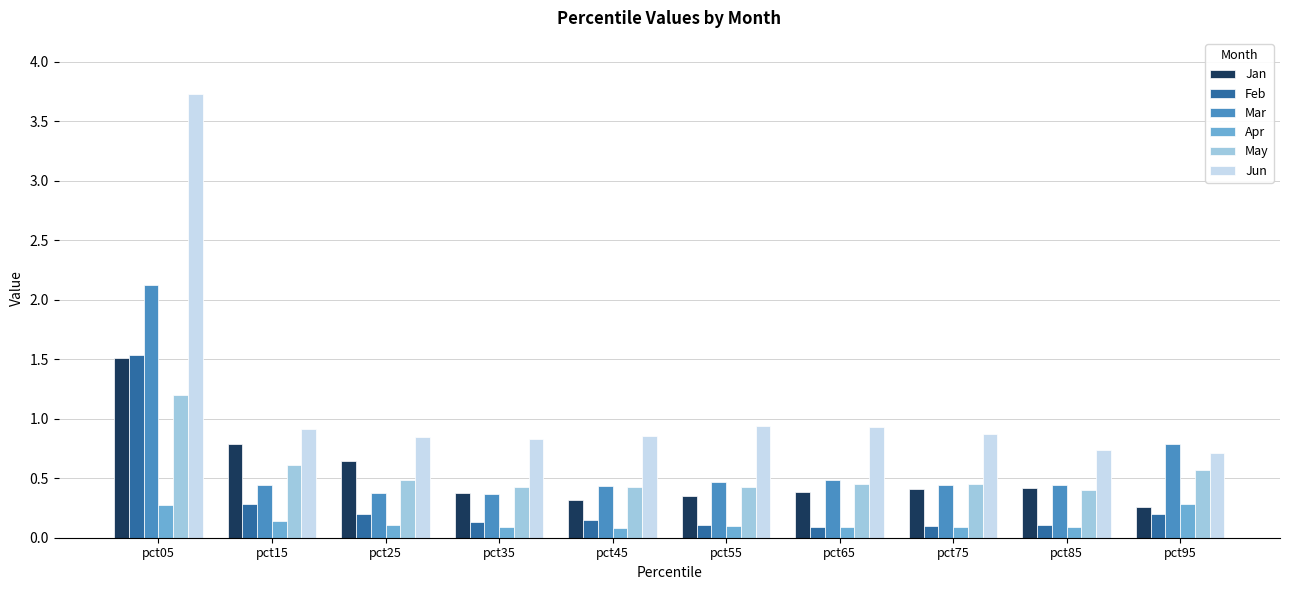

Count the Apr values in the range 0 to 1.

10